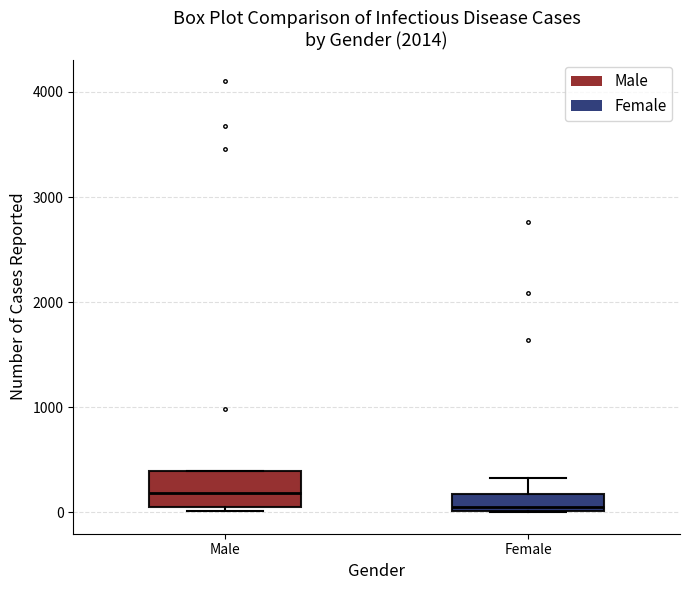

Which box has the highest median line?

Male